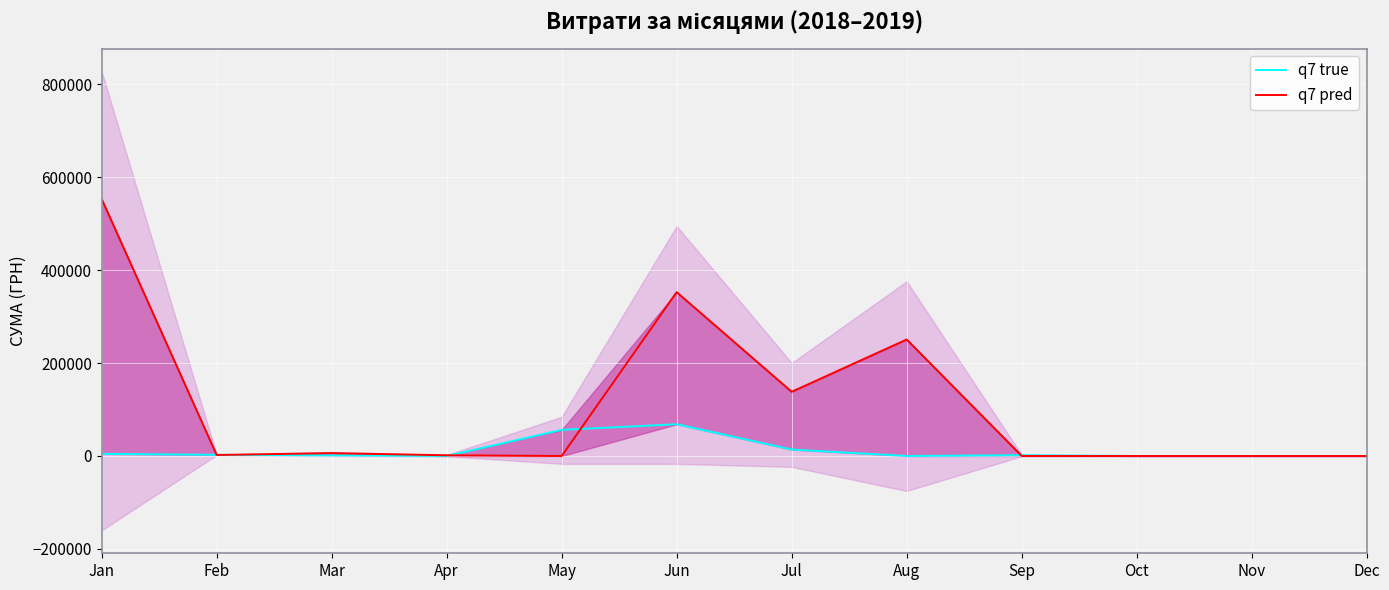

True or false: q7 pred and q7 true intersect in this chart.

True